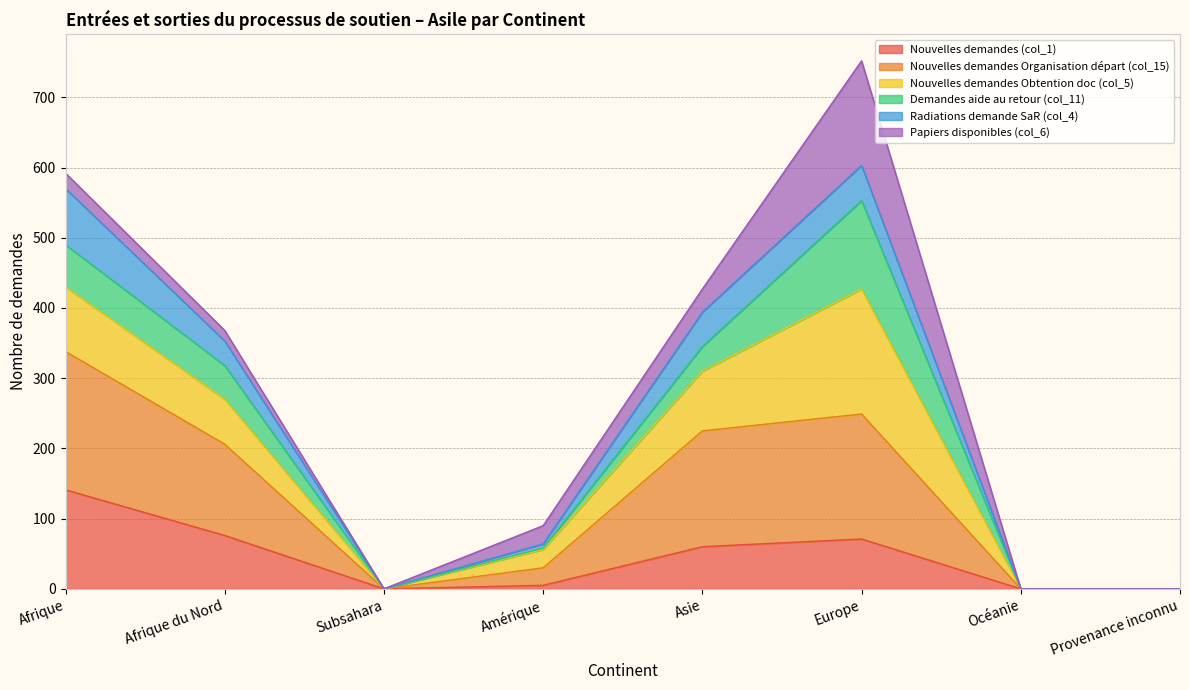

What is the total value across all series at Afrique du Nord?

368